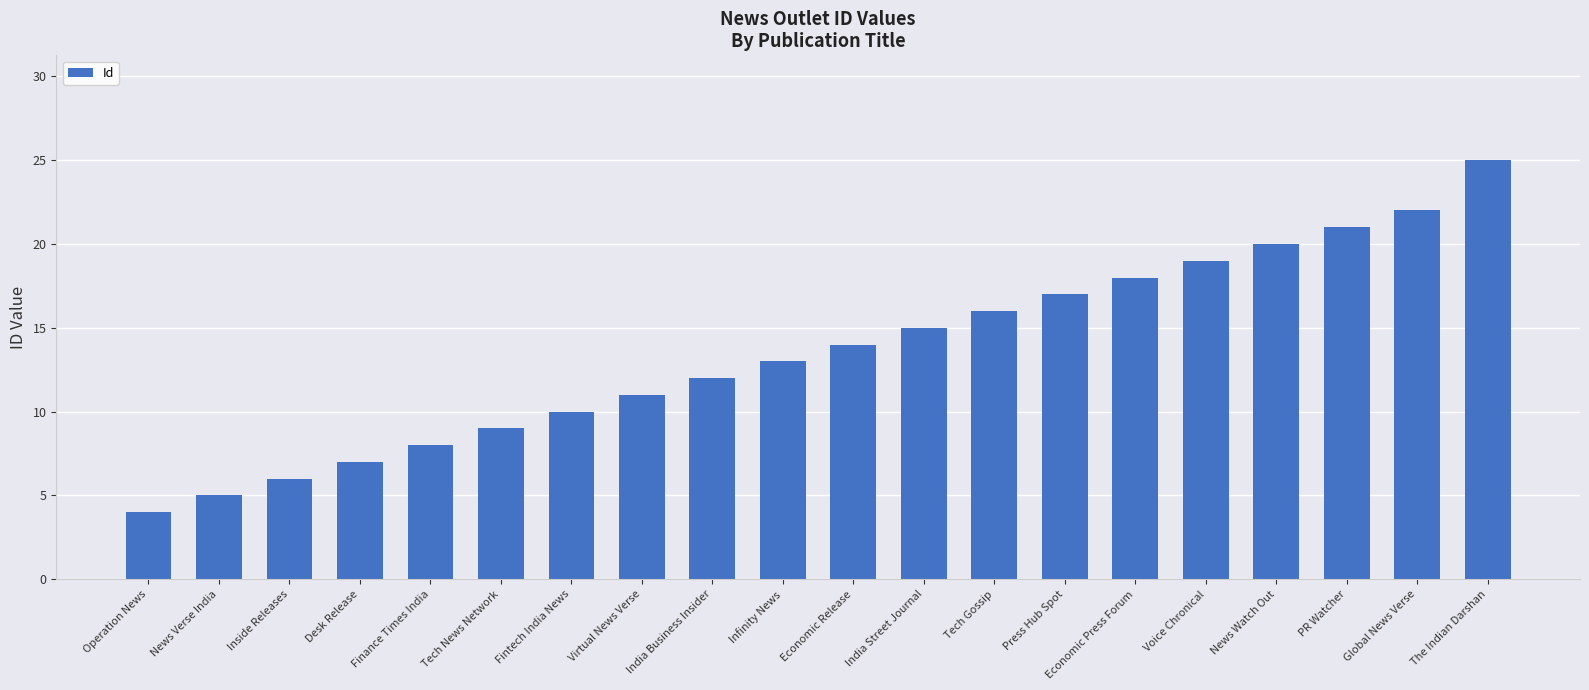

What is the value of the 19th bar from the left?

22